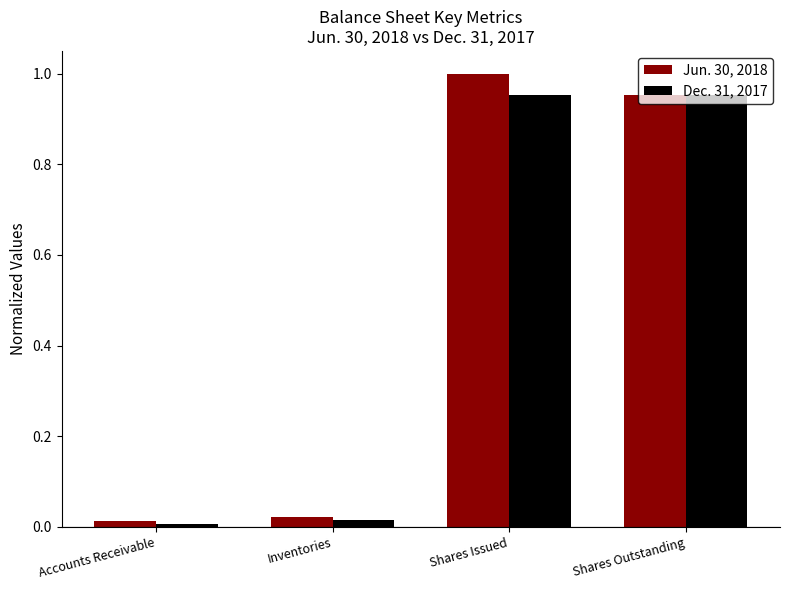

The value of Jun. 30, 2018 at Shares Outstanding is 1.0. True or false?

True